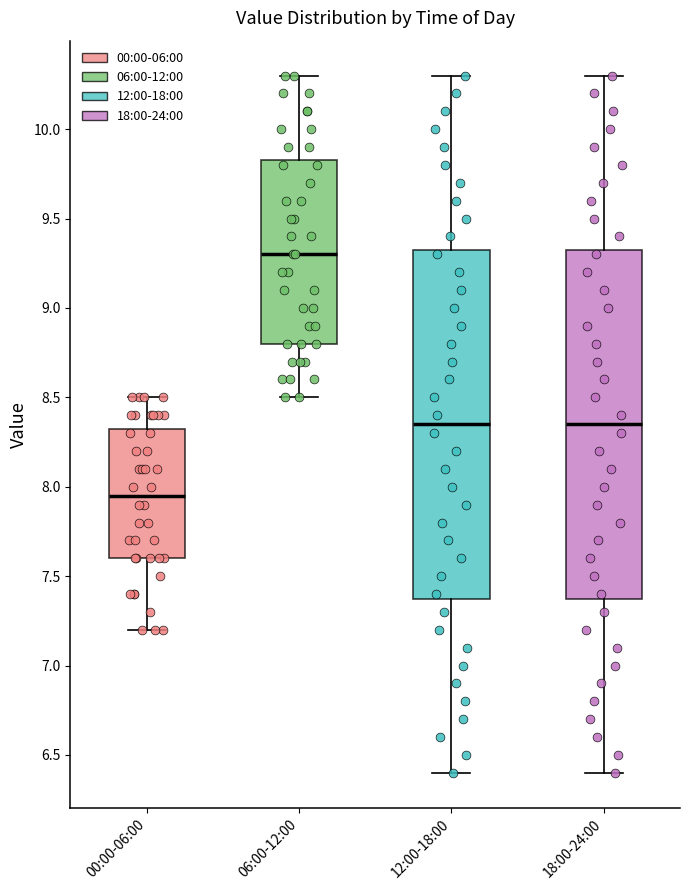

Which box's median line is the lowest?

00:00-06:00